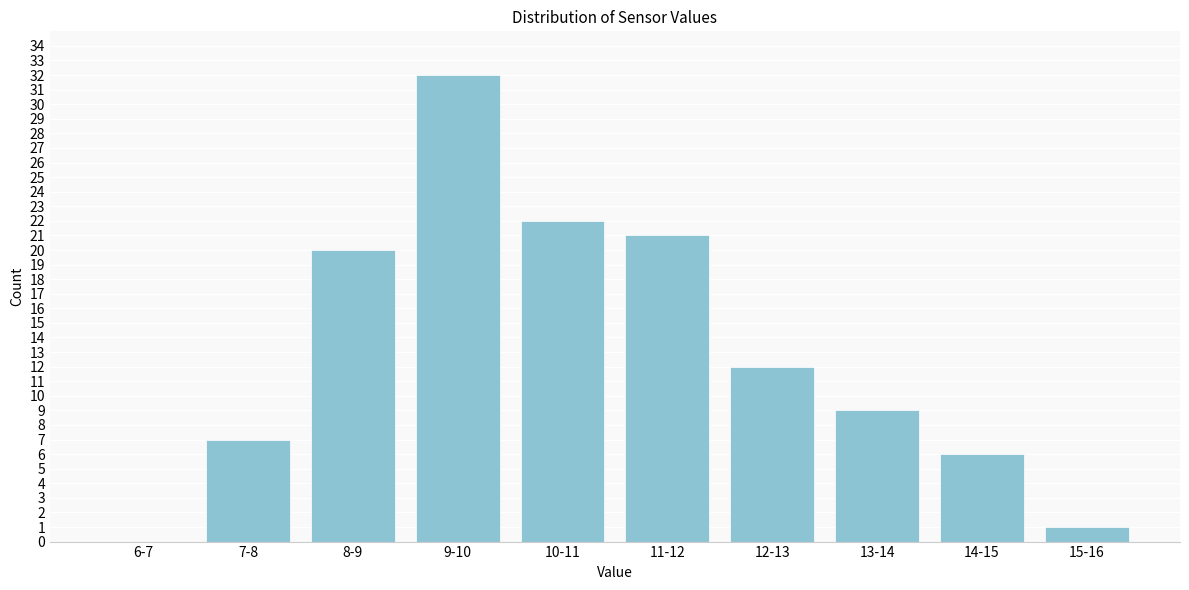

Reading left to right, extract all data points from this chart.

6-7=0	7-8=7	8-9=20	9-10=32	10-11=22	11-12=21	12-13=12	13-14=9	14-15=6	15-16=1